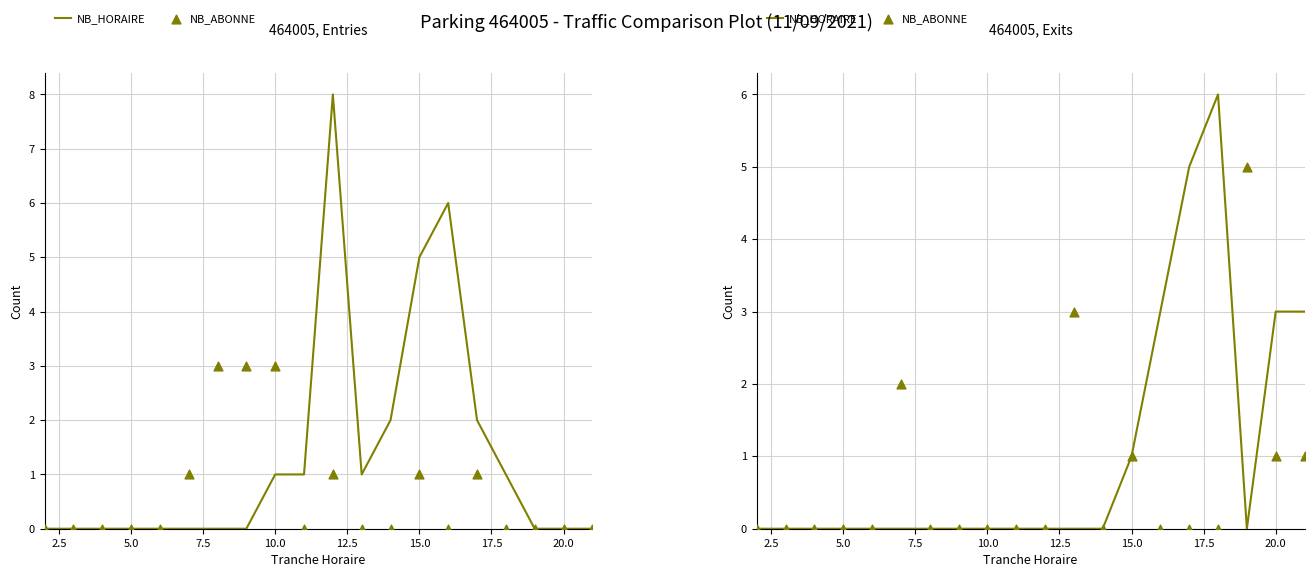

Which series reaches the minimum Y coordinate?

NB_HORAIRE